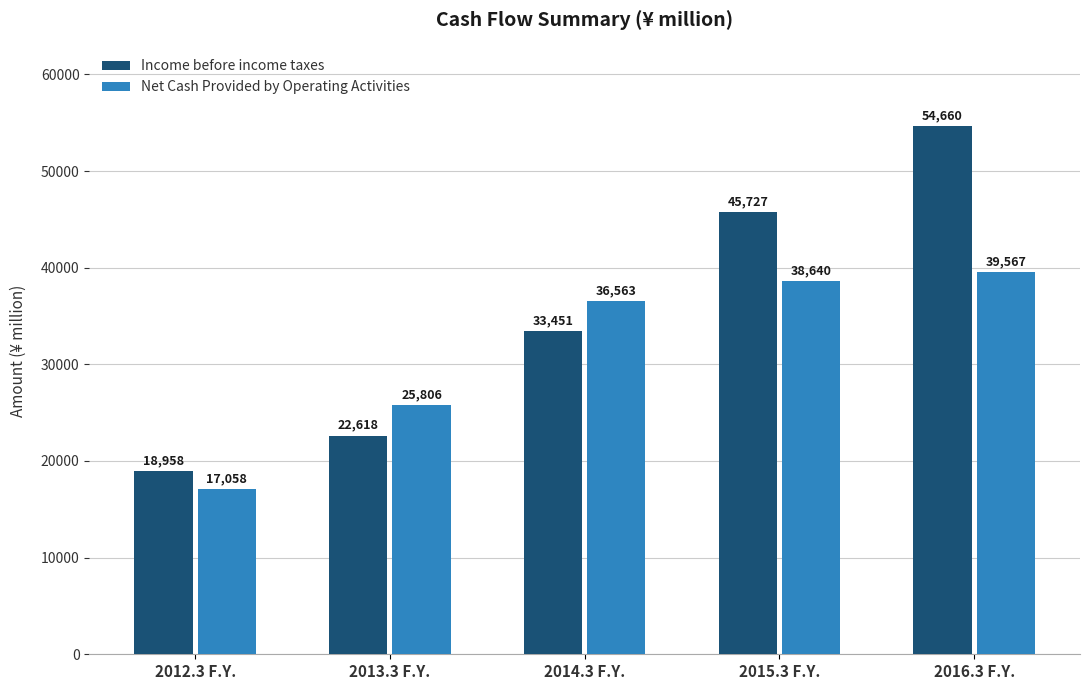

Reading left to right, what are all the values shown in this chart?

Income before income taxes: 2012.3 F.Y.=18958	2013.3 F.Y.=22618	2014.3 F.Y.=33451	2015.3 F.Y.=45727	2016.3 F.Y.=54660
Net Cash Provided by Operating Activities: 2012.3 F.Y.=17058	2013.3 F.Y.=25806	2014.3 F.Y.=36563	2015.3 F.Y.=38640	2016.3 F.Y.=39567